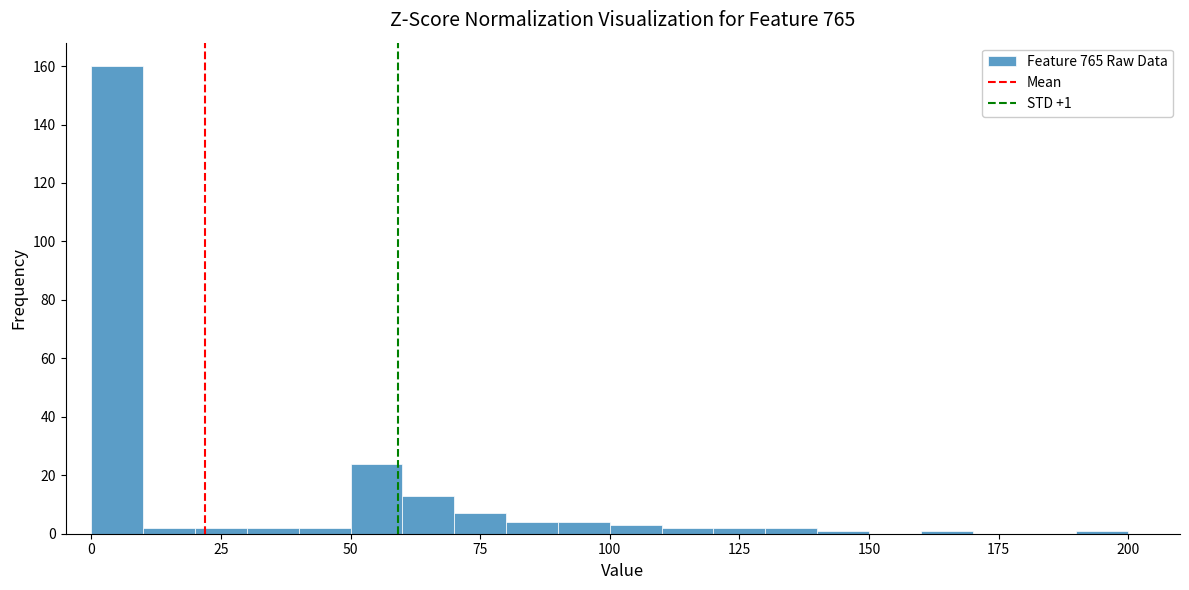

Around what value on the x-axis is the tallest bar? Give the approximate position of its centre, as read against the axis.

5